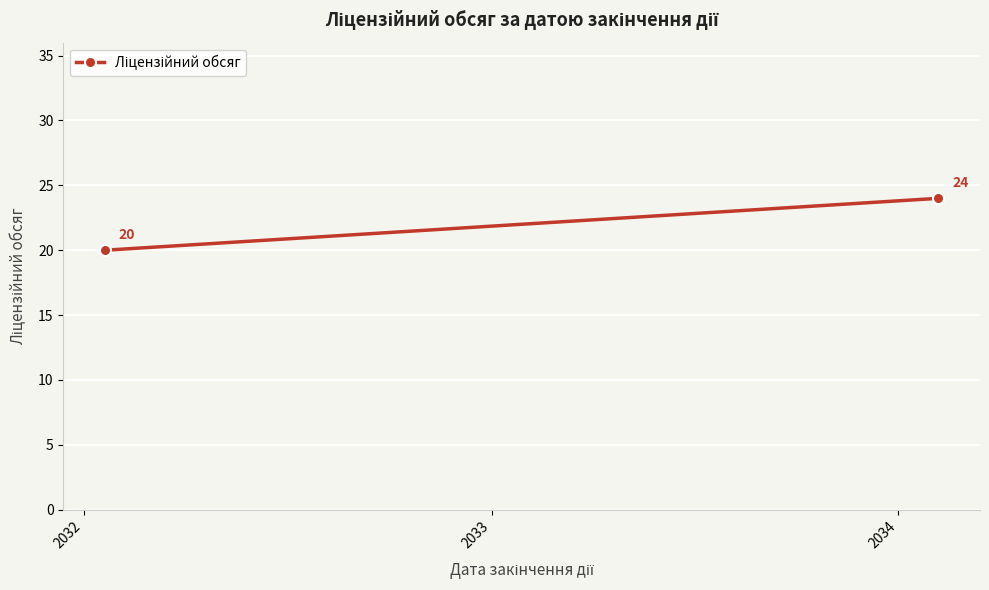

What is the value of the 1st point from the left?

20